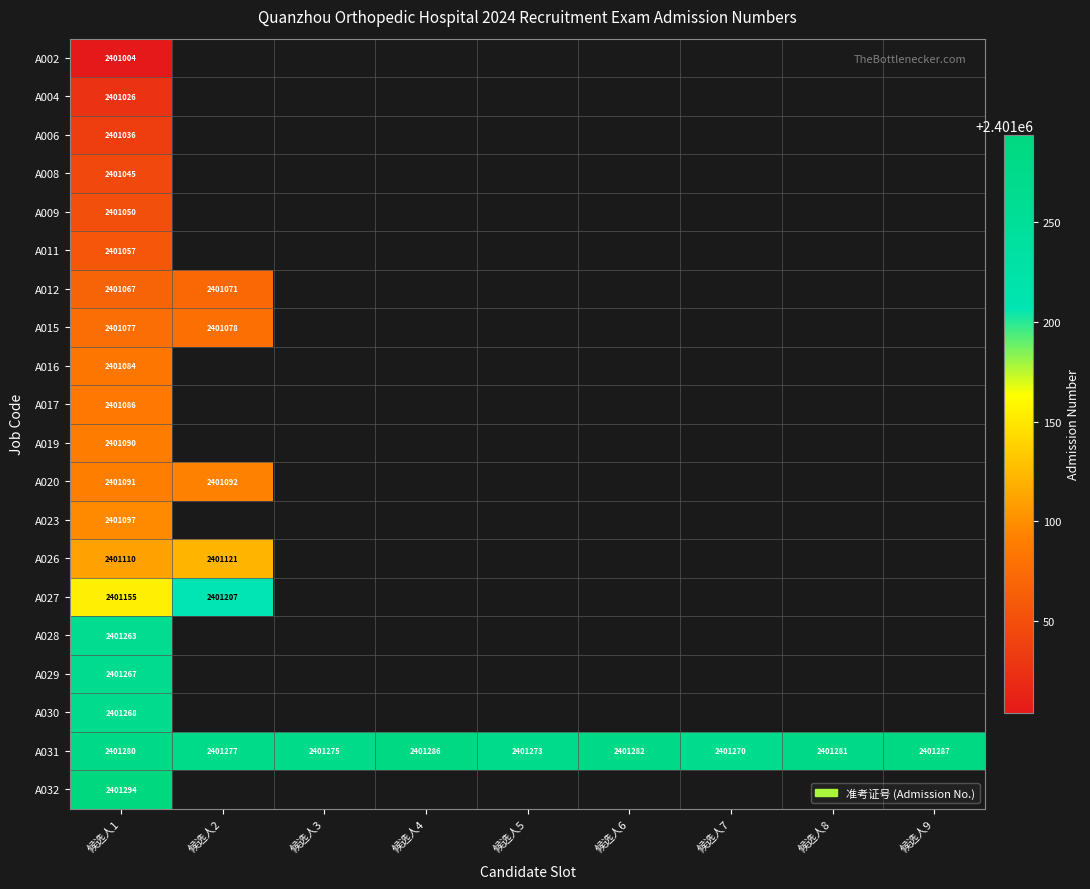

The value of A031 at 候选人6 is 2401282. True or false?

True